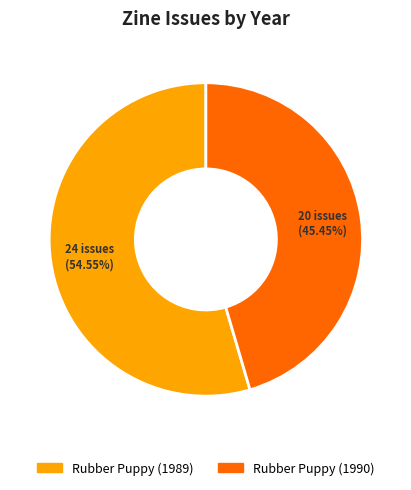

Rank the categories by value from lowest to highest.

Rubber Puppy (1990), Rubber Puppy (1989)